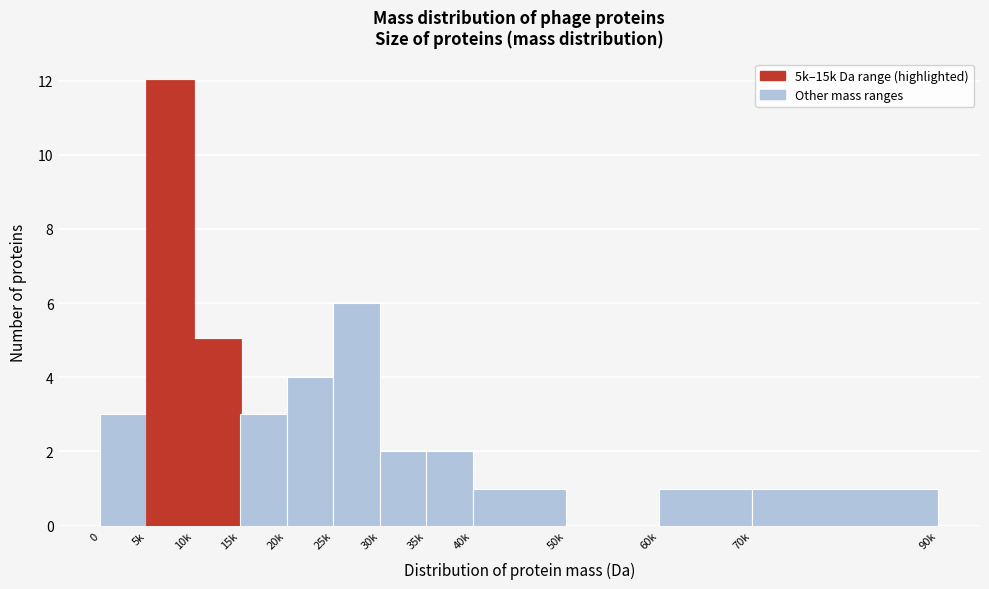

Reading left to right, list all the values displayed in this chart.

0=3	5k=12	10k=5	15k=3	20k=4	25k=6	30k=2	35k=2	40k=1	50k=0	60k=1	70k=1